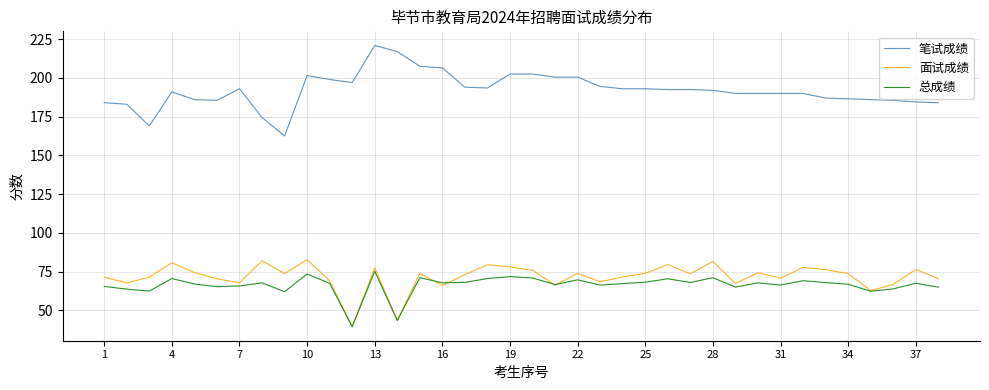

True or false: 笔试成绩 and 总成绩 cross at least once.

False